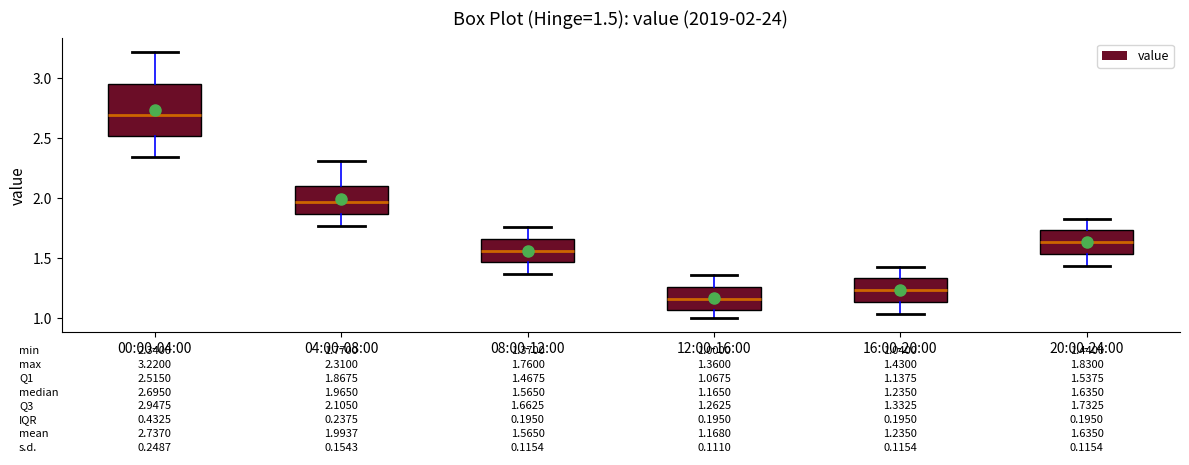

Which box has the lowest median line?

12:00-16:00